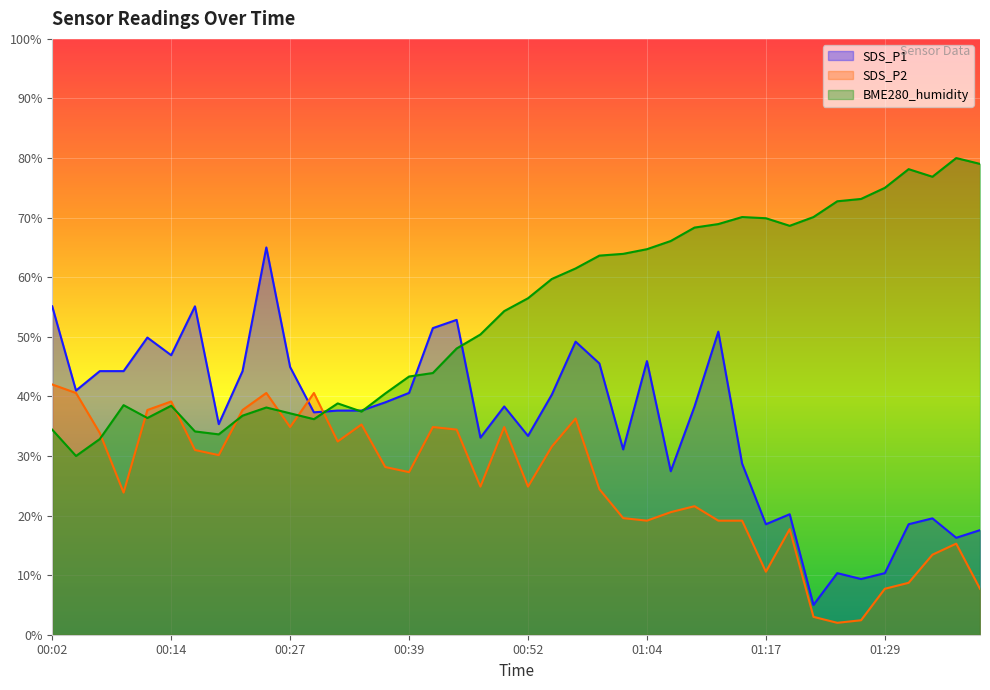

List the series in order of their overall mean, lowest first.

SDS_P2, SDS_P1, BME280_humidity